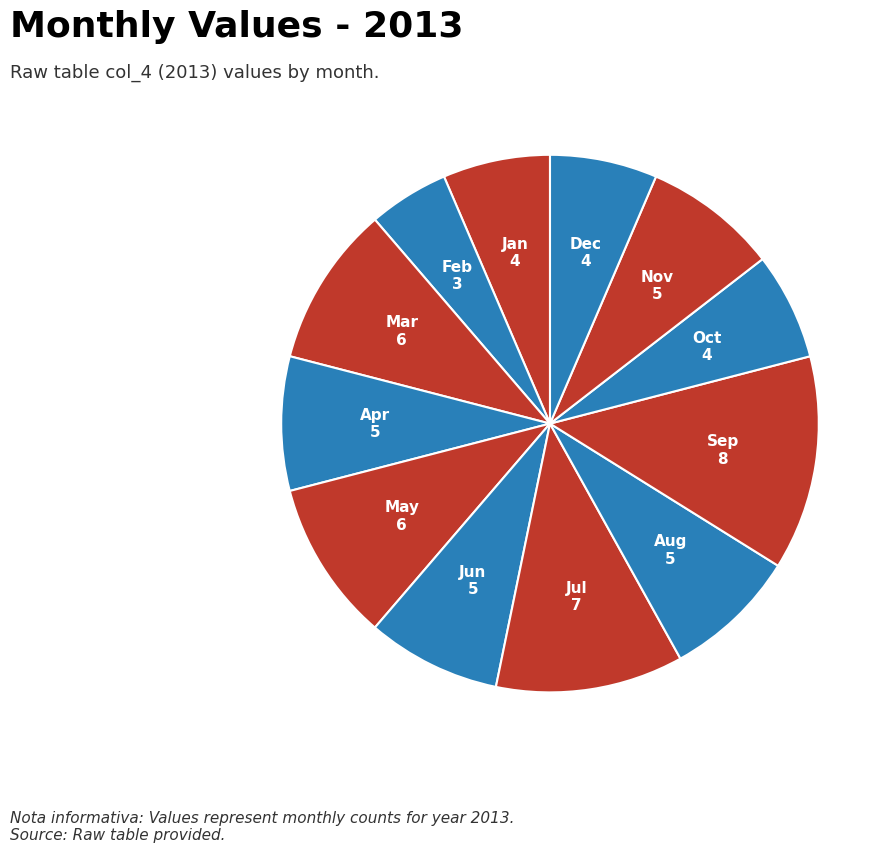

Is there a majority slice in this chart?

No